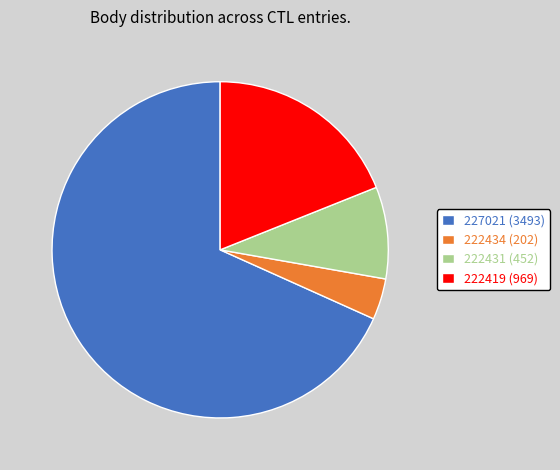

Does 222434 account for over 50% of the chart?

No